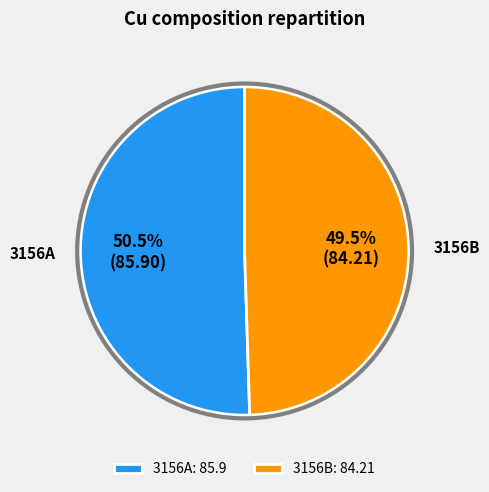

Does any single category account for the majority?

Yes